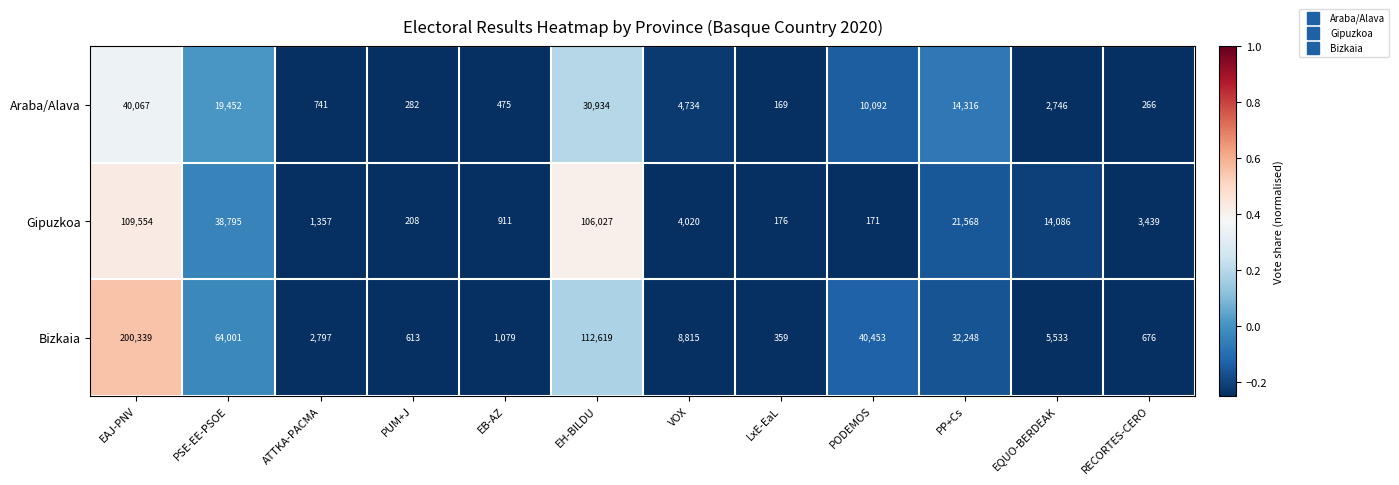

What is the average value of the Gipuzkoa series?

25026